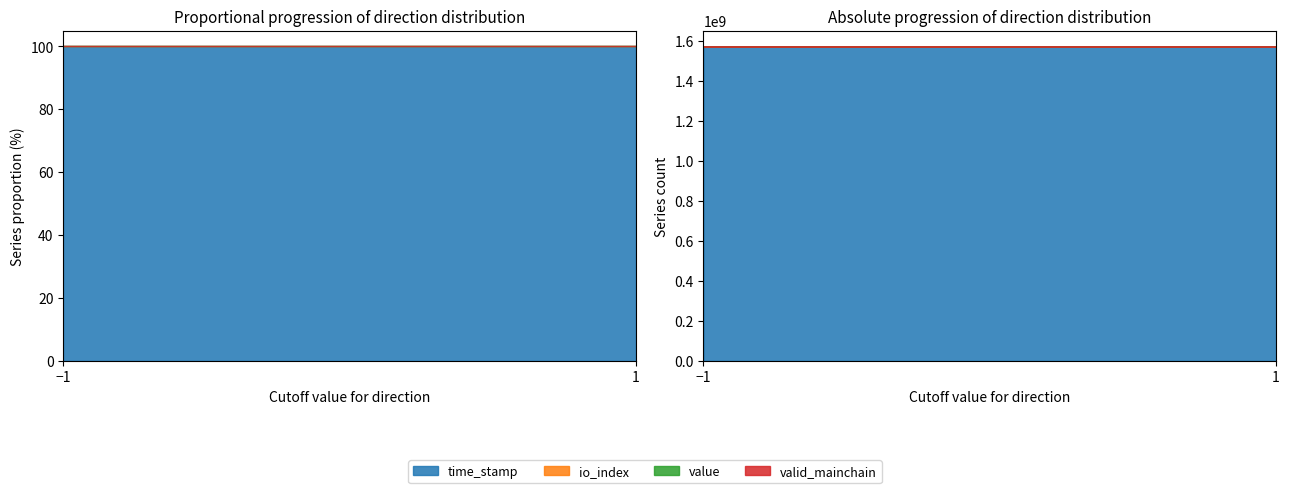

Is the value of time_stamp at 1 greater than the value of value at 1?

Yes